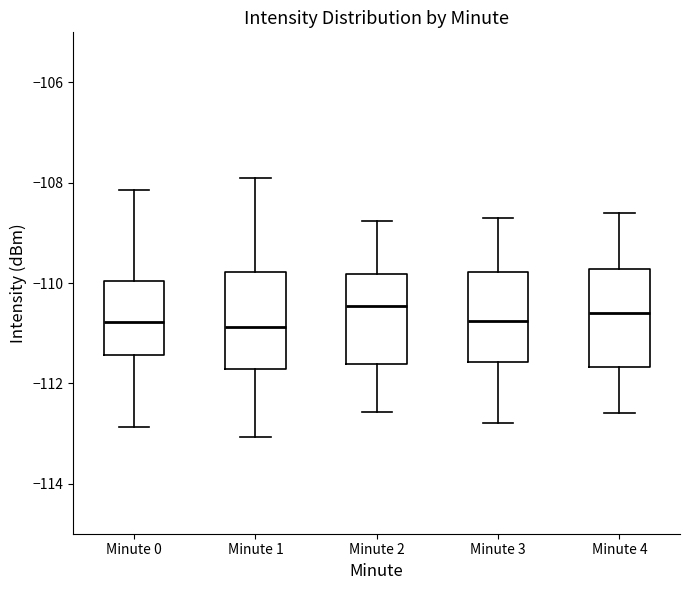

Where is the lower edge of the box for Minute 2 on the y-axis? The values are not printed on the chart, so give them approximately, as read against the axis.

-111.6